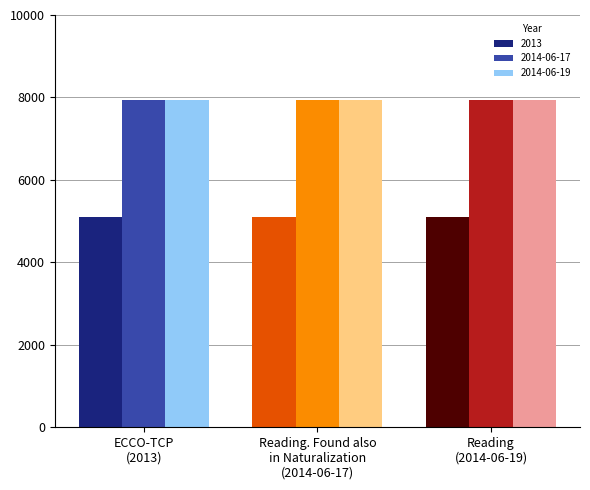

At how many categories does at least one series exceed 5178?

3